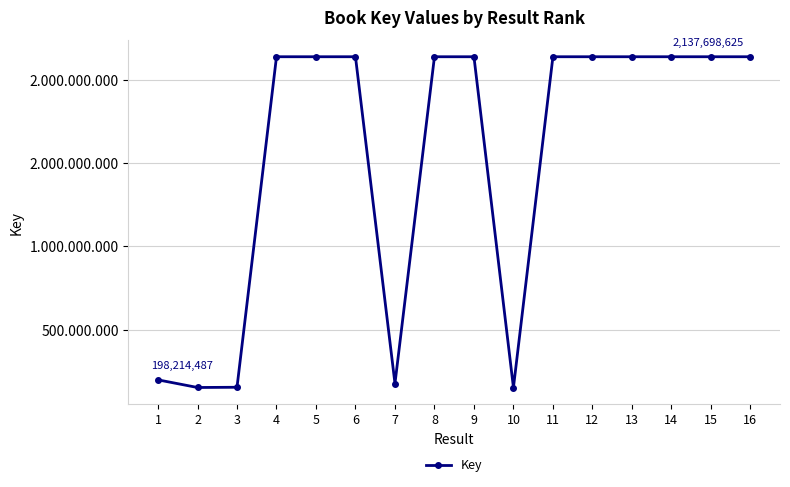

What is the average value?

1521718780